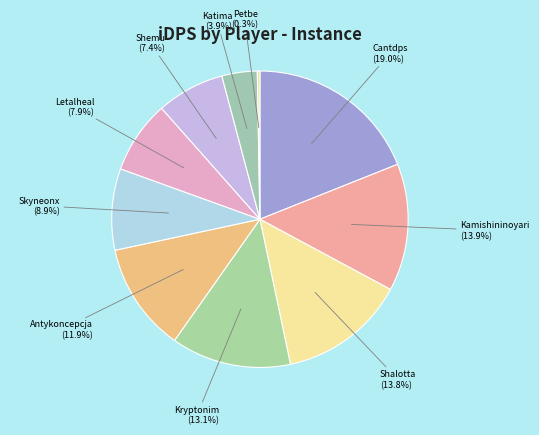

Count the number of slices in the pie.

10